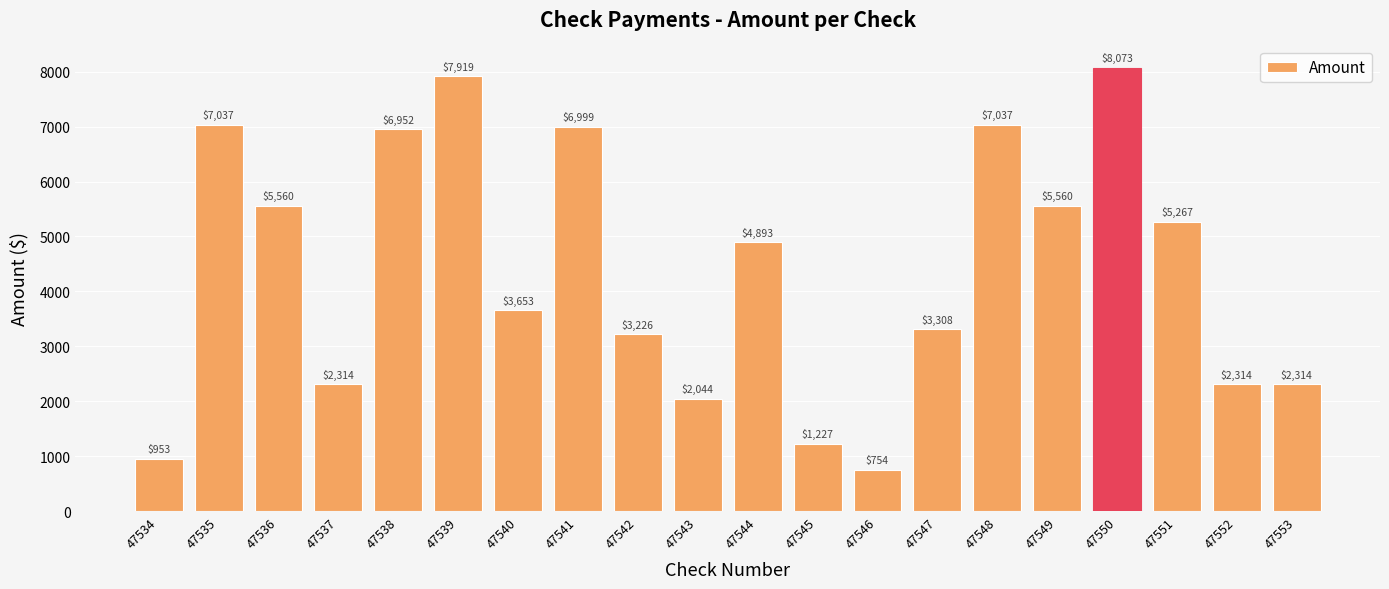

What is the change in value from 47538 to 47543?

-4908.5